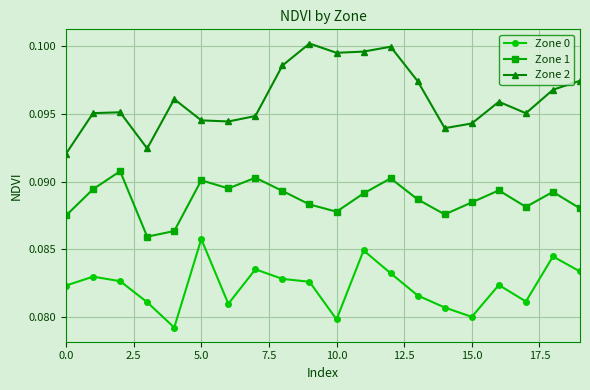

Which series has the largest range (max minus min)?

Zone 2